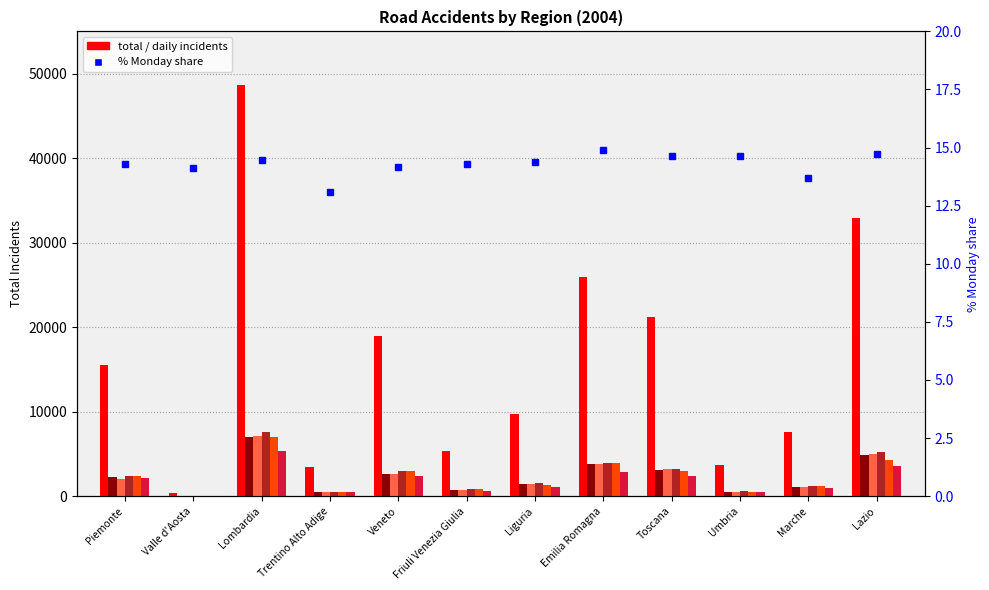

Reading left to right, transcribe all the data shown in this chart.

Totale Incidenti: 15553	418	48627	3405	18895	5303	9723	25894	21203	3721	7597	32959
Lunedi Incidenti: 2224	59	7041	446	2673	759	1399	3857	3103	545	1039	4853
Mercoledi Incidenti: 2074	51	7069	517	2643	707	1451	3770	3216	521	1070	5025
Venerdi Incidenti: 2378	68	7623	535	2925	821	1547	3967	3254	588	1141	5193
Sabato Incidenti: 2429	61	7033	519	2970	853	1341	3915	3024	506	1154	4220
Domenica Incidenti: 2100	63	5349	431	2394	634	1103	2902	2328	480	993	3522